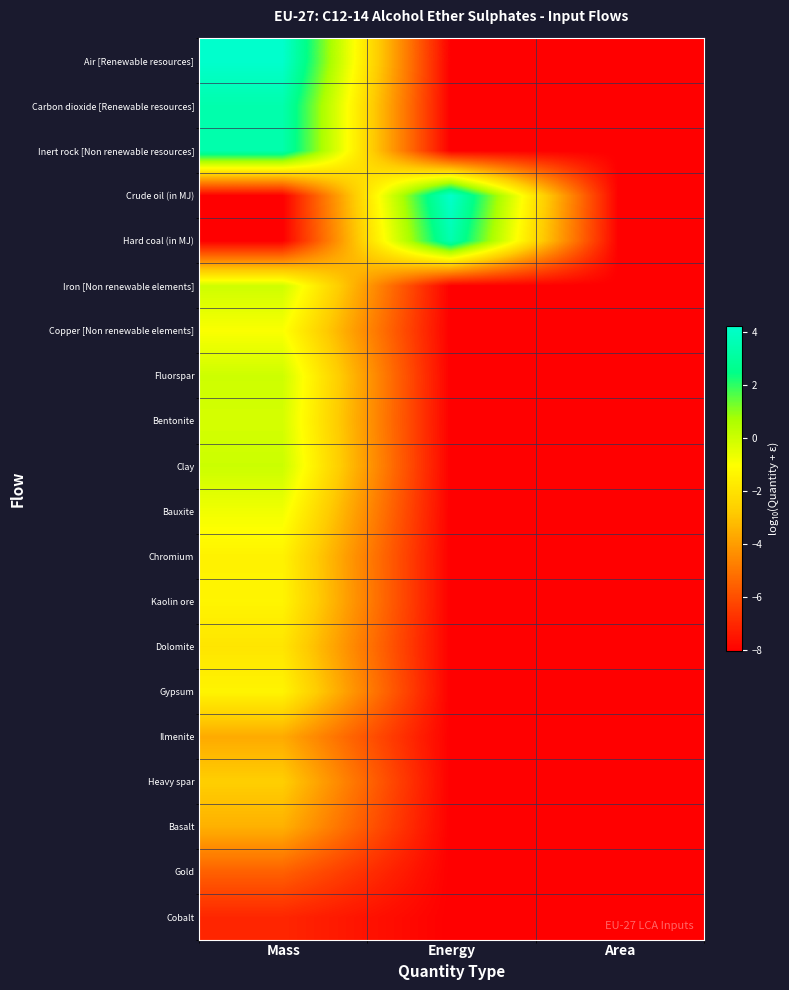

At which category does the chart reach its minimum across all series?

Energy